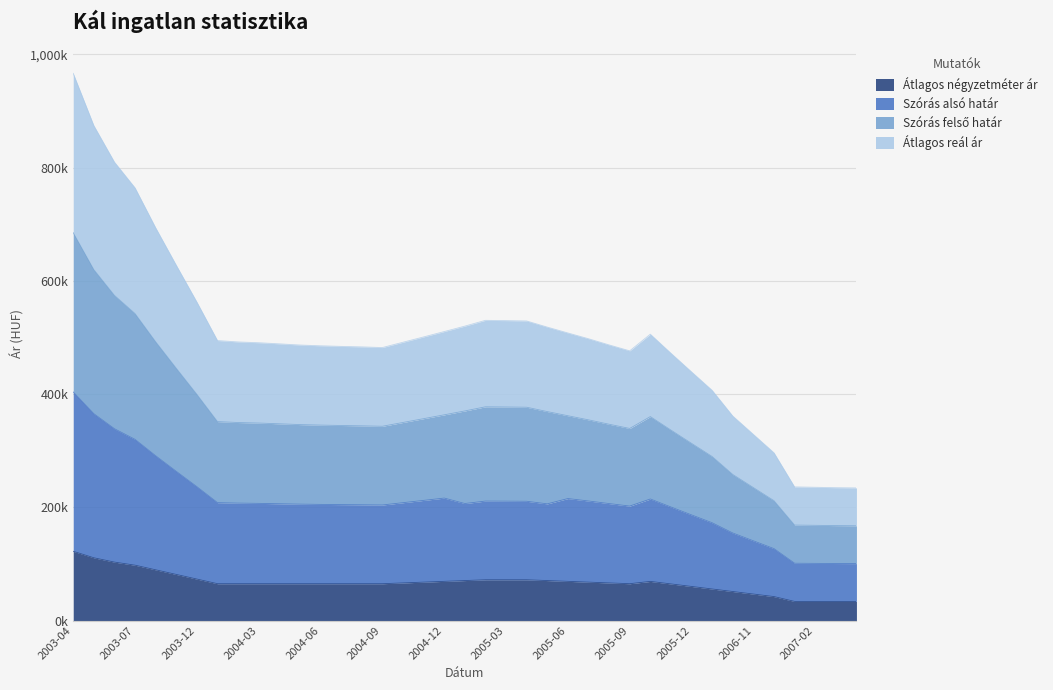

Reading left to right, list all the values displayed in this chart.

Átlagos négyzetméter ár: 2003-04=122.2	2003-05=110.8	2003-06=103.2	2003-07=97.7	2003-10=89.5	2003-11=81.4	2003-12=73.2	2004-01=65.0	2004-02=65.0	2004-03=65.0	2004-04=65.0	2004-05=65.0	2004-06=65.0	2004-07=65.0	2004-08=65.0	2004-09=65.0	2004-10=66.4	2004-11=67.8	2004-12=69.2	2005-01=70.6	2005-02=72.0	2005-03=72.0	2005-04=72.0	2005-05=70.6	2005-06=69.2	2005-07=67.8	2005-08=66.4	2005-09=65.0	2005-10=69.1	2005-11=64.6	2005-12=60.1	2006-04=55.7	2006-10=51.2	2006-11=46.7	2006-12=42.3	2007-01=33.7	2007-02=33.7	2007-03=33.7	2007-04=33.7
Szórás alsó határ: 2003-04=403.6	2003-05=365.3	2003-06=338.7	2003-07=319.9	2003-10=290.9	2003-11=263.4	2003-12=236.3	2004-01=208.2	2004-02=207.4	2004-03=206.9	2004-04=206.2	2004-05=205.5	2004-06=205.1	2004-07=204.7	2004-08=204.4	2004-09=204.1	2004-10=208.1	2004-11=212.2	2004-12=216.2	2005-01=206.6	2005-02=211.0	2005-03=210.8	2005-04=210.6	2005-05=206.1	2005-06=215.4	2005-07=211.1	2005-08=206.5	2005-09=202.1	2005-10=214.6	2005-11=200.5	2005-12=186.5	2006-04=172.6	2006-10=154.5	2006-11=140.7	2006-12=126.9	2007-01=101.1	2007-02=100.9	2007-03=100.7	2007-04=100.5
Szórás felső határ: 2003-04=685.1	2003-05=619.8	2003-06=574.2	2003-07=542.1	2003-10=492.3	2003-11=445.5	2003-12=399.4	2004-01=351.4	2004-02=349.7	2004-03=348.8	2004-04=347.5	2004-05=346.1	2004-06=345.2	2004-07=344.5	2004-08=343.9	2004-09=343.1	2004-10=349.8	2004-11=356.5	2004-12=363.3	2005-01=370.2	2005-02=377.5	2005-03=377.1	2005-04=376.7	2005-05=369.0	2005-06=361.7	2005-07=354.4	2005-08=346.7	2005-09=339.2	2005-10=360.2	2005-11=336.3	2005-12=312.9	2006-04=289.6	2006-10=257.9	2006-11=234.7	2006-12=211.6	2007-01=168.6	2007-02=168.1	2007-03=167.7	2007-04=167.4
Átlagos reál ár: 2003-04=966.5	2003-05=874.3	2003-06=809.8	2003-07=764.2	2003-10=693.8	2003-11=627.6	2003-12=562.6	2004-01=494.5	2004-02=492.1	2004-03=490.7	2004-04=488.7	2004-05=486.6	2004-06=485.2	2004-07=484.2	2004-08=483.3	2004-09=482.1	2004-10=491.5	2004-11=500.9	2004-12=510.4	2005-01=520.0	2005-02=530.2	2005-03=529.7	2005-04=529.1	2005-05=518.3	2005-06=507.9	2005-07=497.7	2005-08=486.8	2005-09=476.3	2005-10=505.7	2005-11=472.2	2005-12=439.2	2006-04=406.6	2006-10=361.2	2006-11=328.7	2006-12=296.3	2007-01=236.0	2007-02=235.4	2007-03=234.6	2007-04=234.2